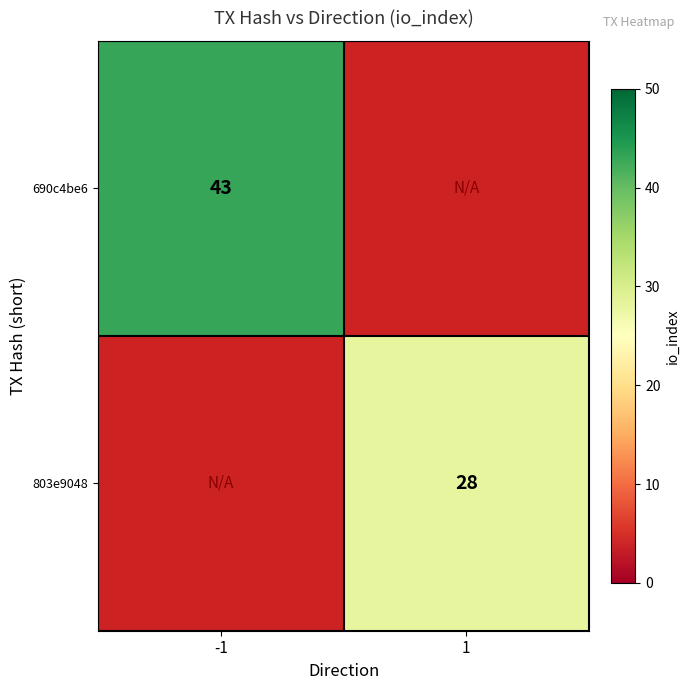

Is it true that 803e9048 equals 11.4 at 1?

False